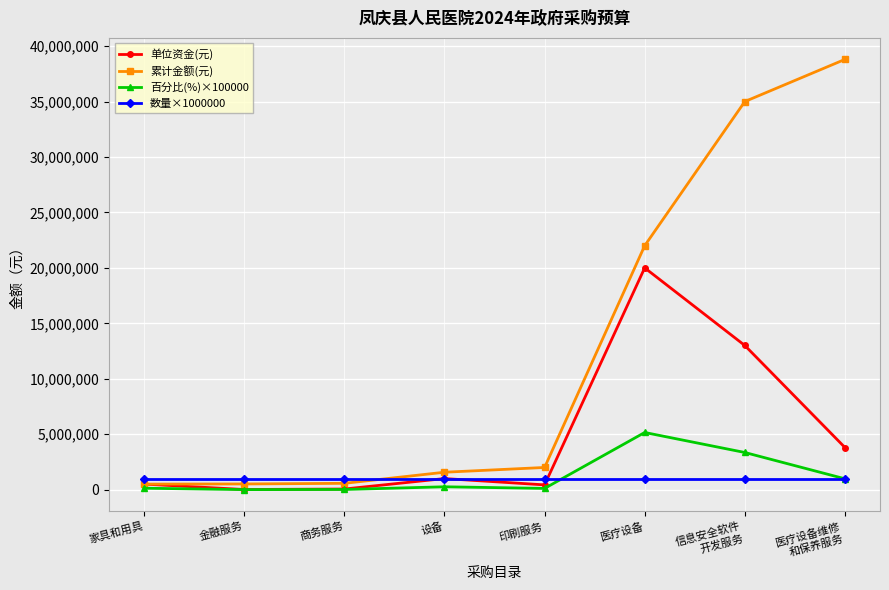

What is the total value across all series at 印刷服务?

3541000.0